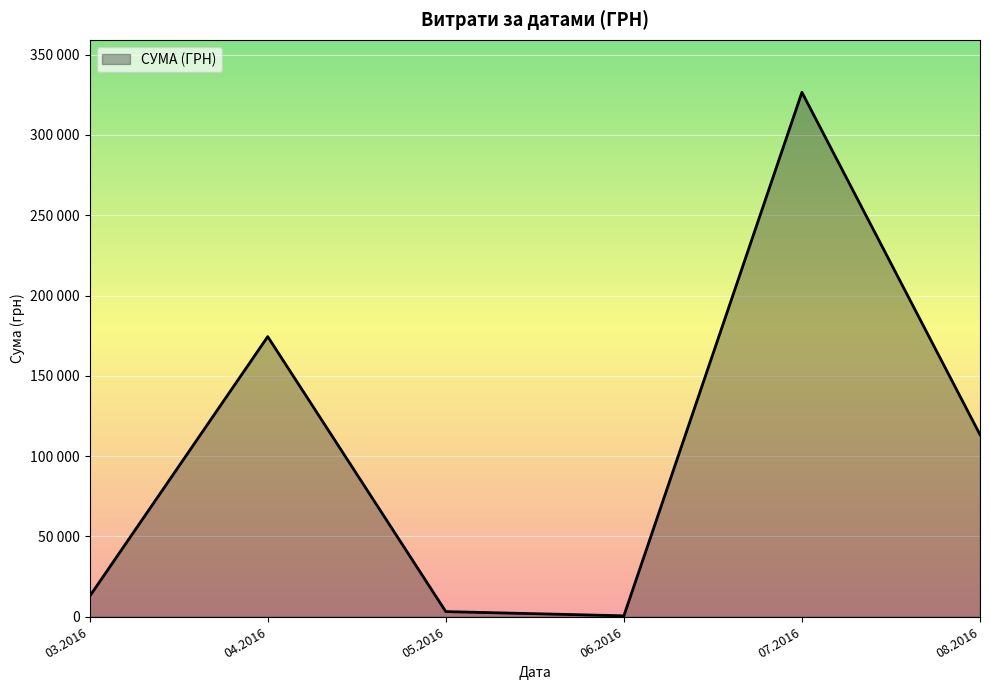

Is this an area chart (filled region under the line)?

Yes